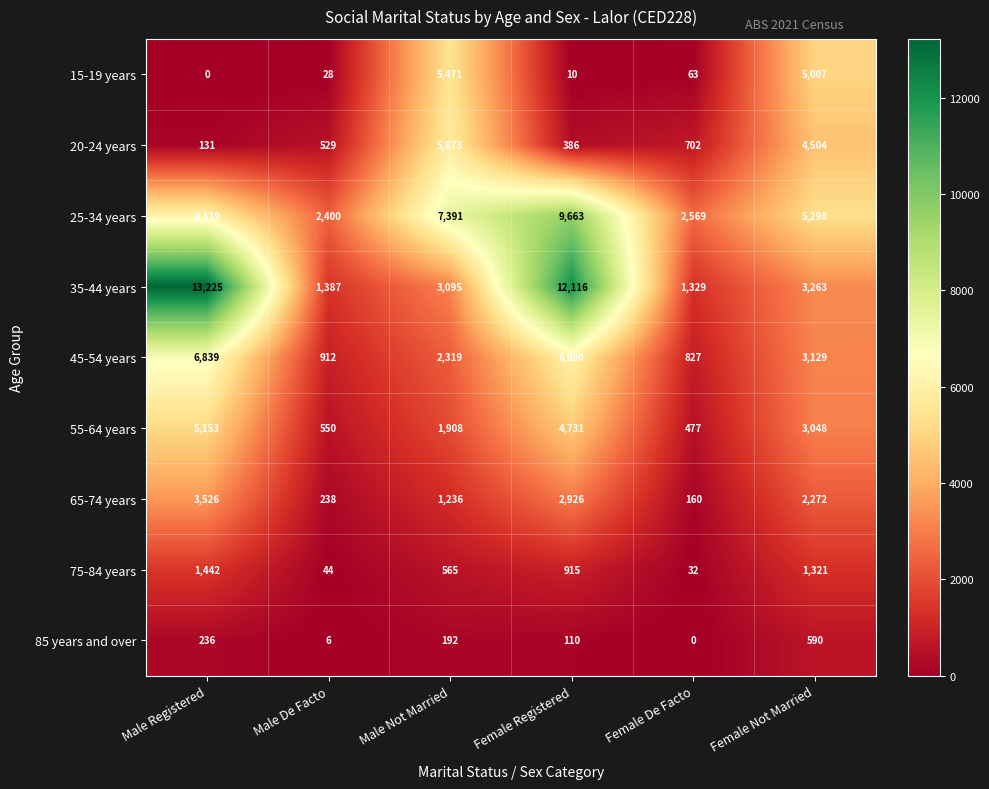

What is the difference between the second highest and second lowest values in the 20-24 years series?

4118